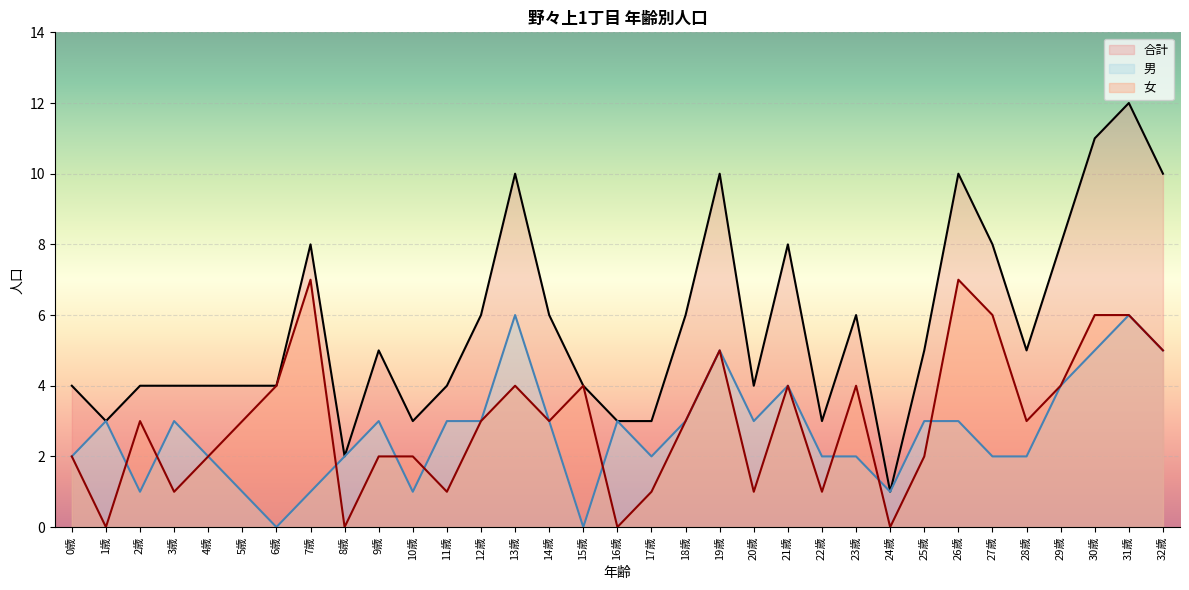

What are all the series names shown in the legend?

合計, 男, 女